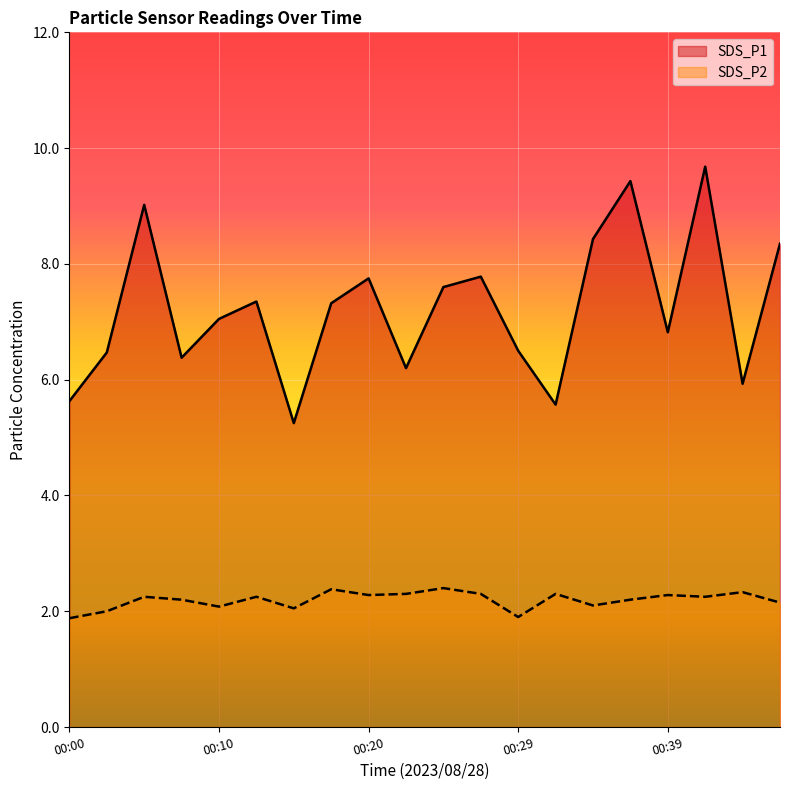

What is the sum of the SDS_P2 values at 00:27 and 00:03?

4.3